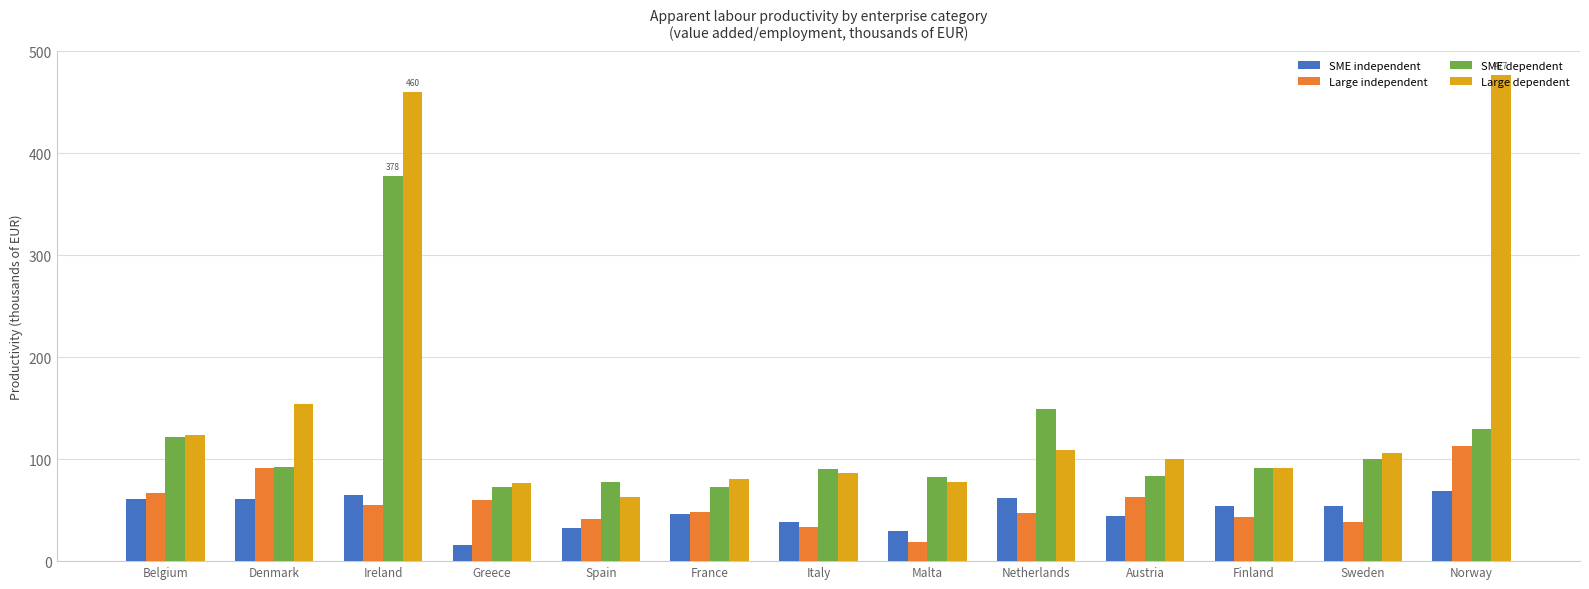

How many bars are there in total?

52